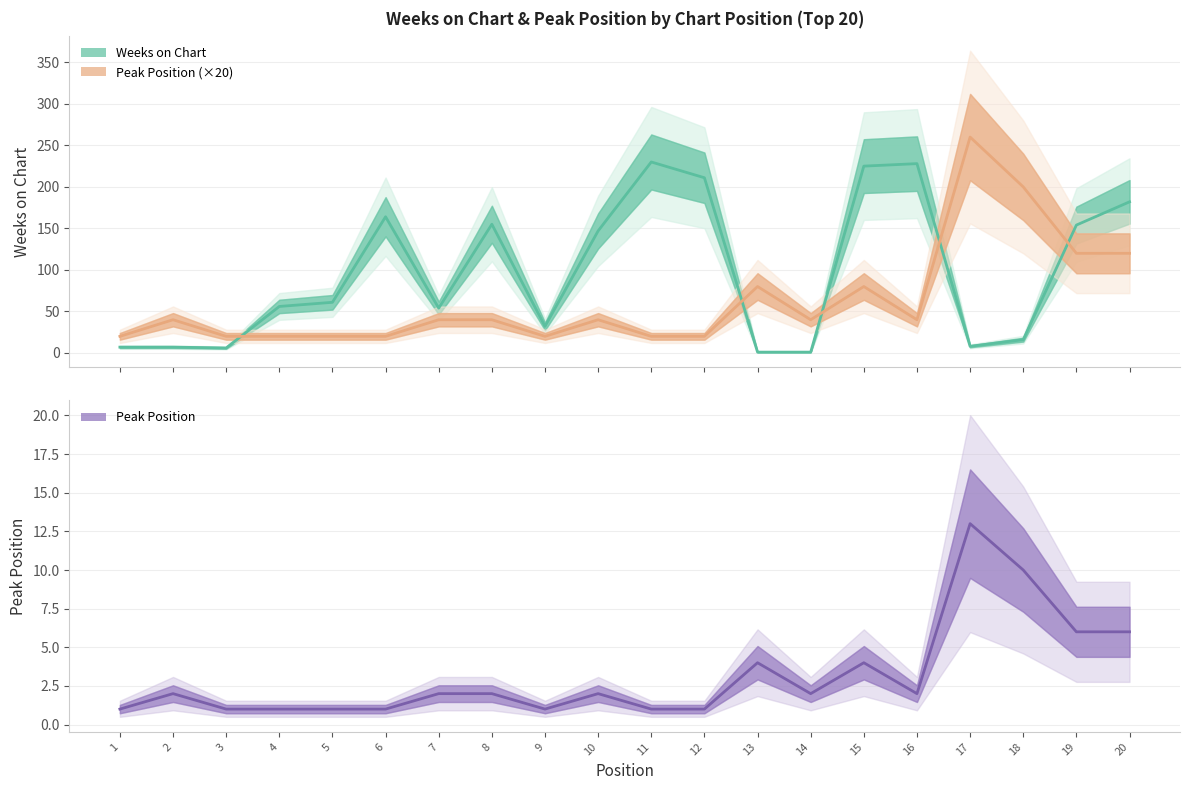

After their last crossing, which series has the higher values: Weeks on Chart or Peak Position?

Weeks on Chart